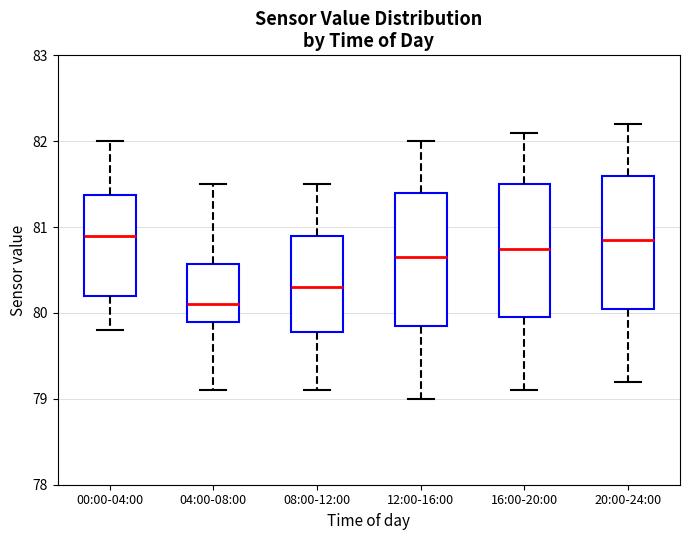

Where does the upper whisker of the box for 16:00-20:00 end on the y-axis? The values are not printed on the chart, so give them approximately, as read against the axis.

82.1